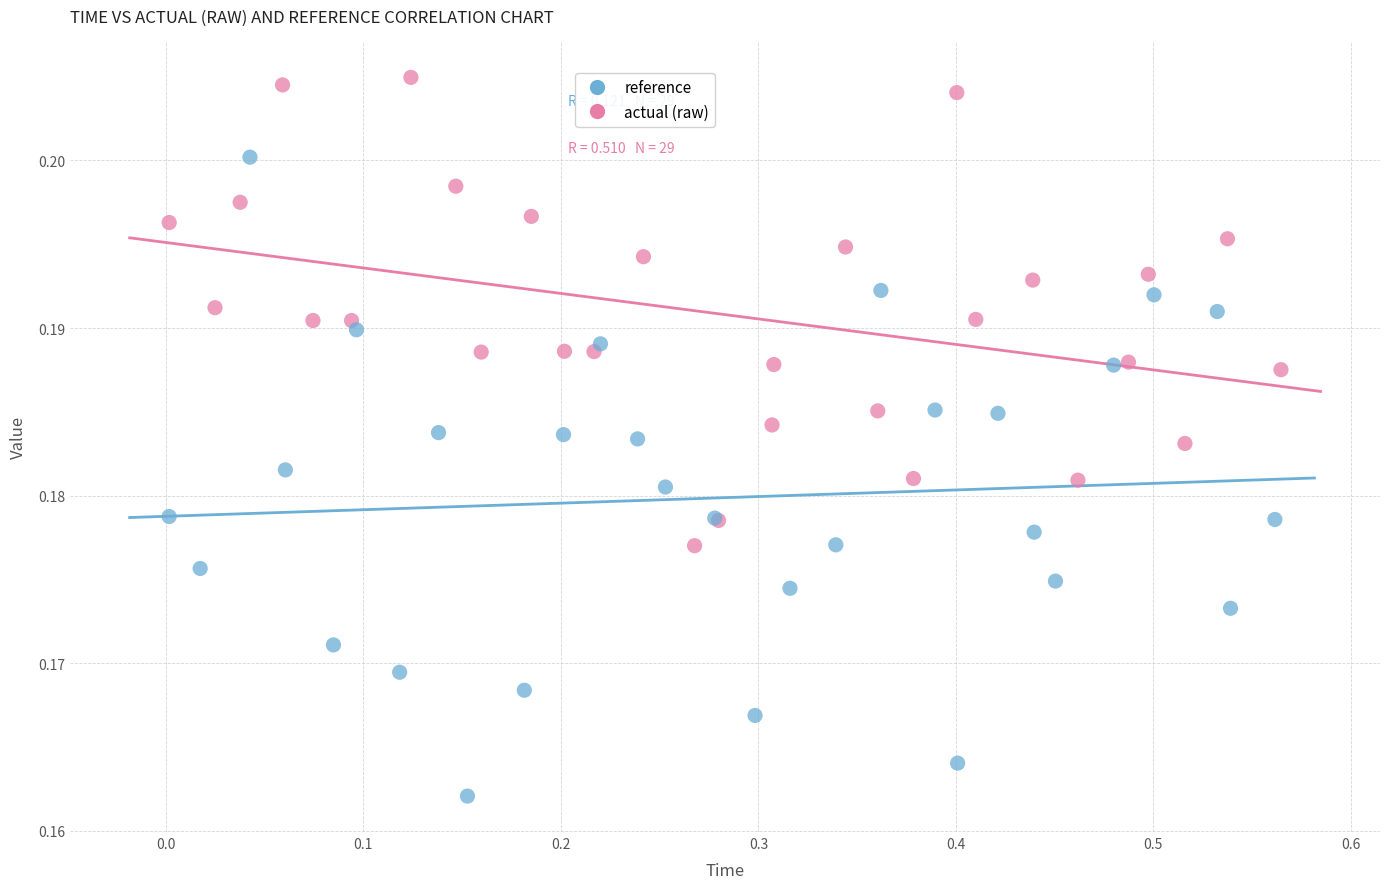

What are all the series names shown in the legend?

reference, actual (raw)